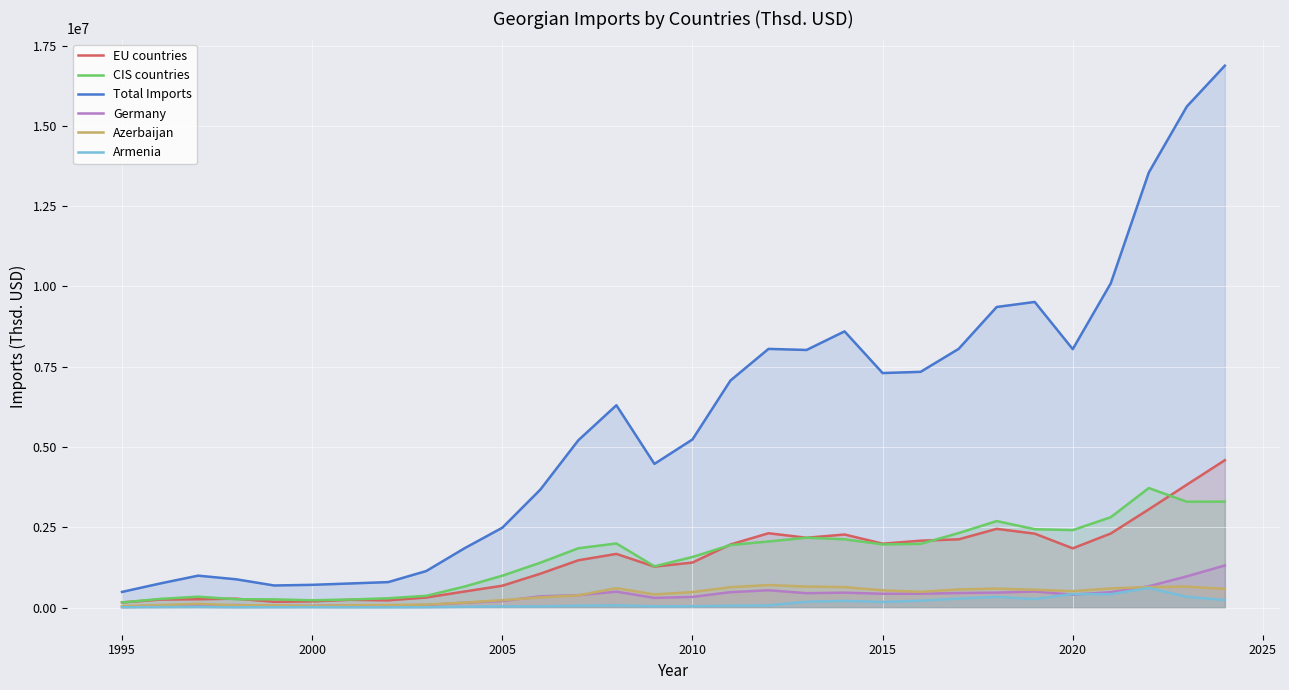

How many lines are shown in the chart?

6